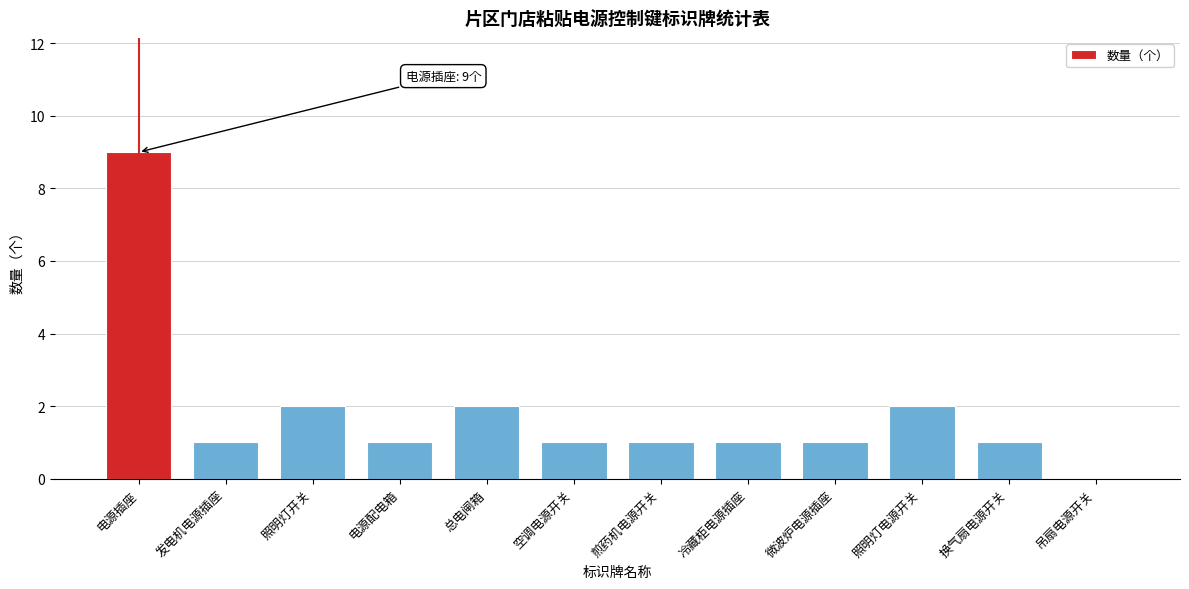

Reading right to left, transcribe all the data shown in this chart.

吊扇电源开关=0	换气扇电源开关=1	照明灯电源开关=2	微波炉电源插座=1	冷藏柜电源插座=1	煎药机电源开关=1	空调电源开关=1	总电闸箱=2	电源配电箱=1	照明灯开关=2	发电机电源插座=1	电源插座=9